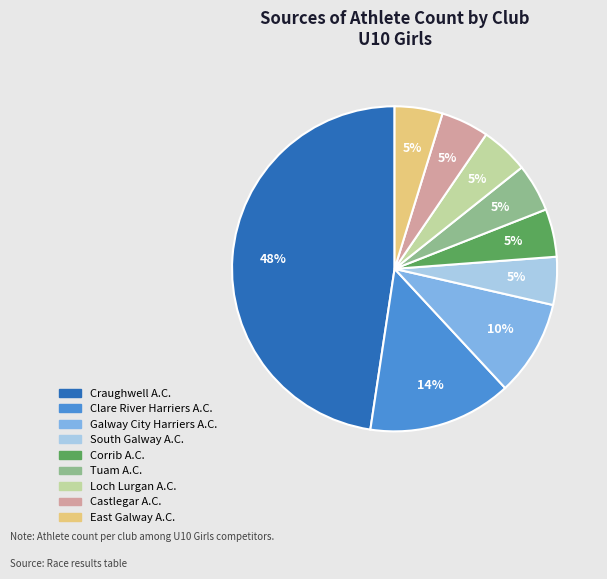

Approximately how many times larger is the value at Tuam A.C. compared to East Galway A.C.?

1.0